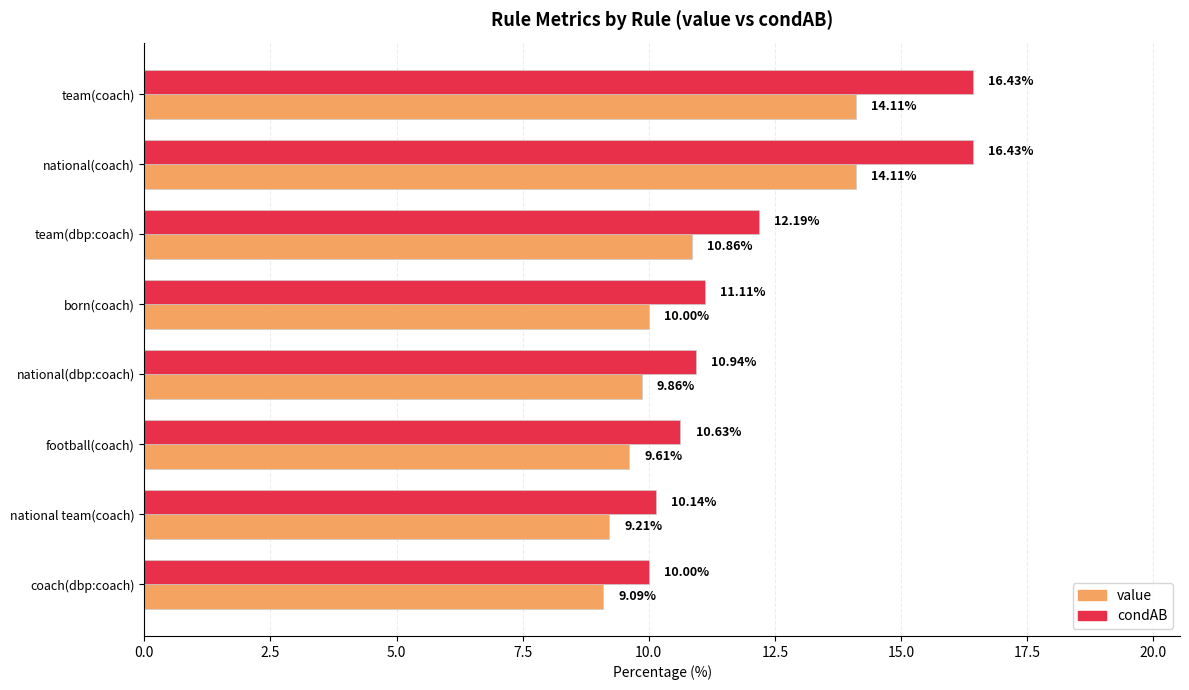

Where is condAB nearest to the value 13?

team(dbp:coach)